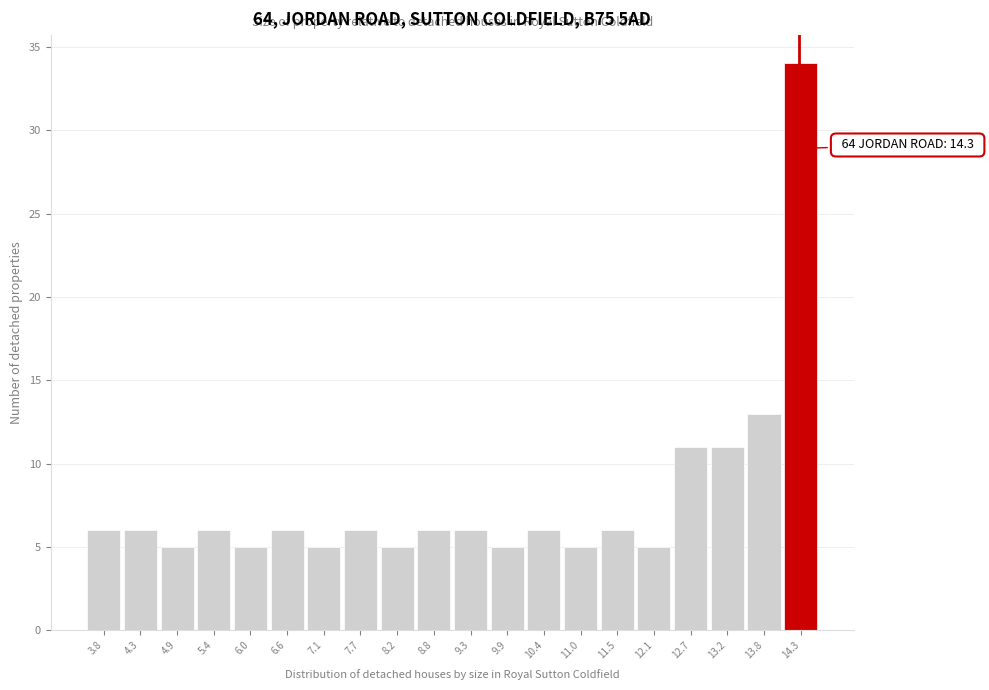

Over which range of the x-axis is the bar tallest?

14.0 to 14.6